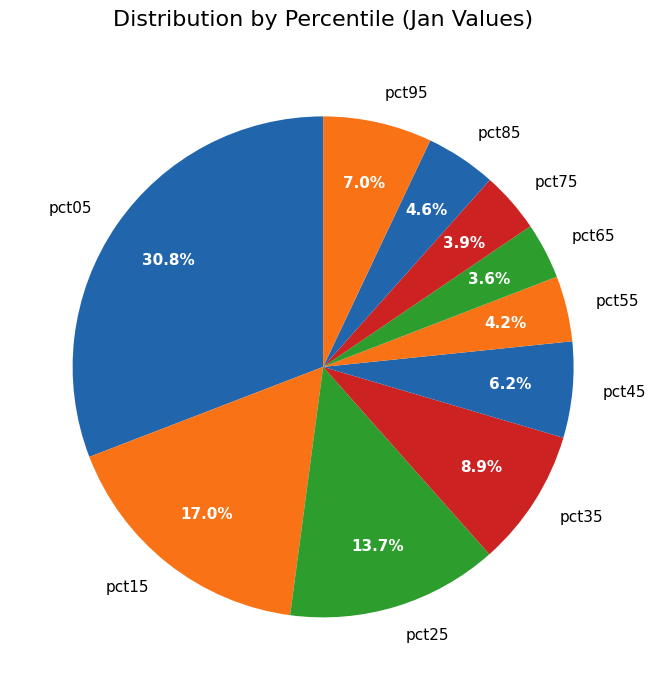

Which category has the biggest portion of the pie?

pct05